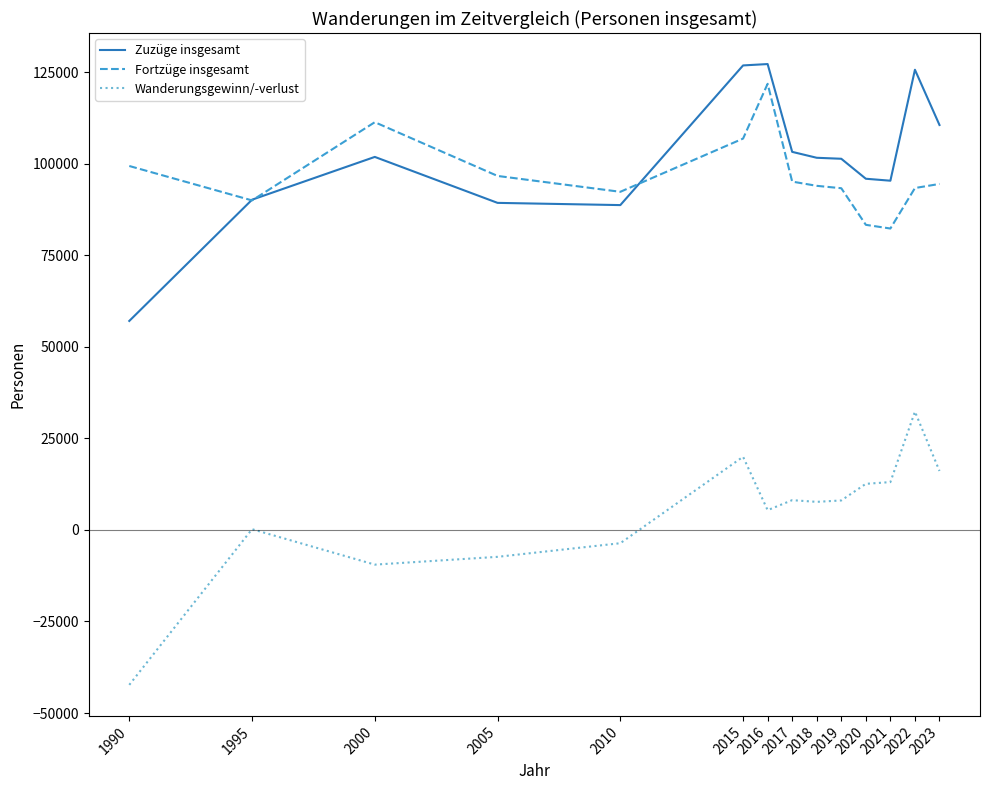

True or false: Wanderungsgewinn/-verlust and Fortzüge insgesamt intersect in this chart.

False